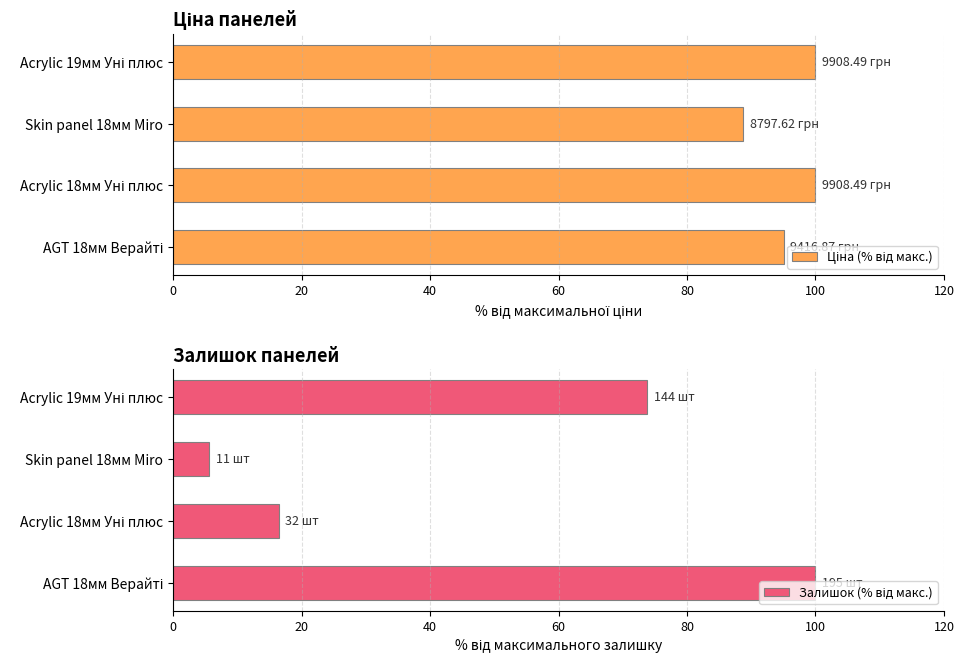

List the series in order of their peak value, lowest first.

Ціна (% від макс.), Залишок (% від макс.)